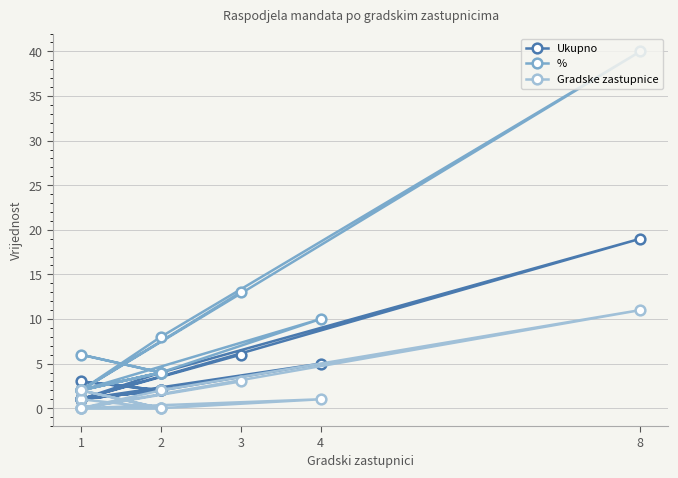

What is the maximum value shown in the chart?

40